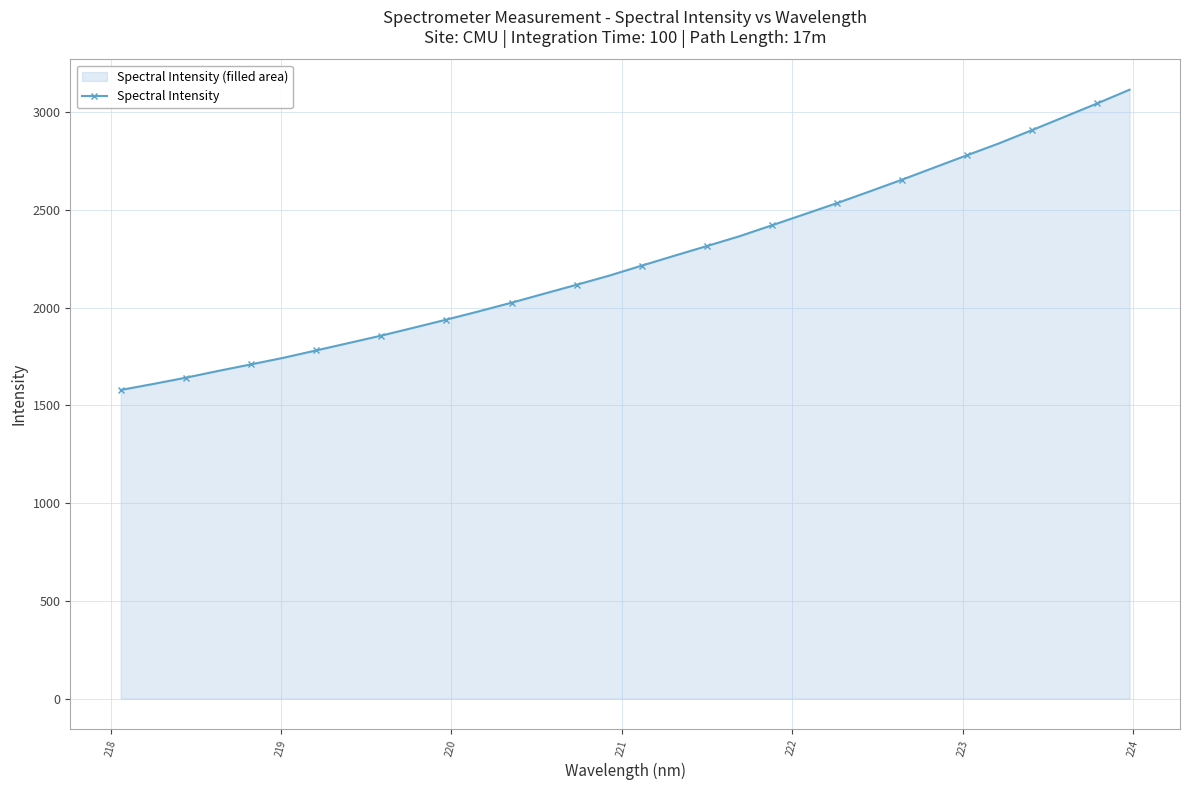

What is the sum of all values?

71860.0